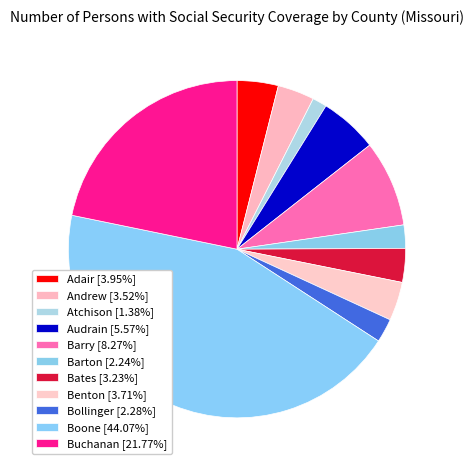

Is it true that Bollinger is 15% of the pie?

False